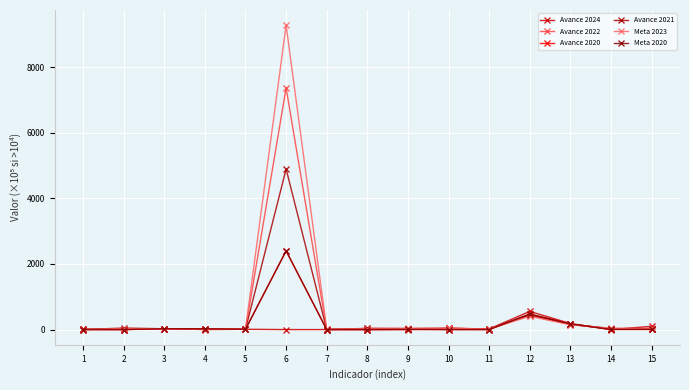

What is the value of the Avance 2024 point at the 1st from the left?

4.0